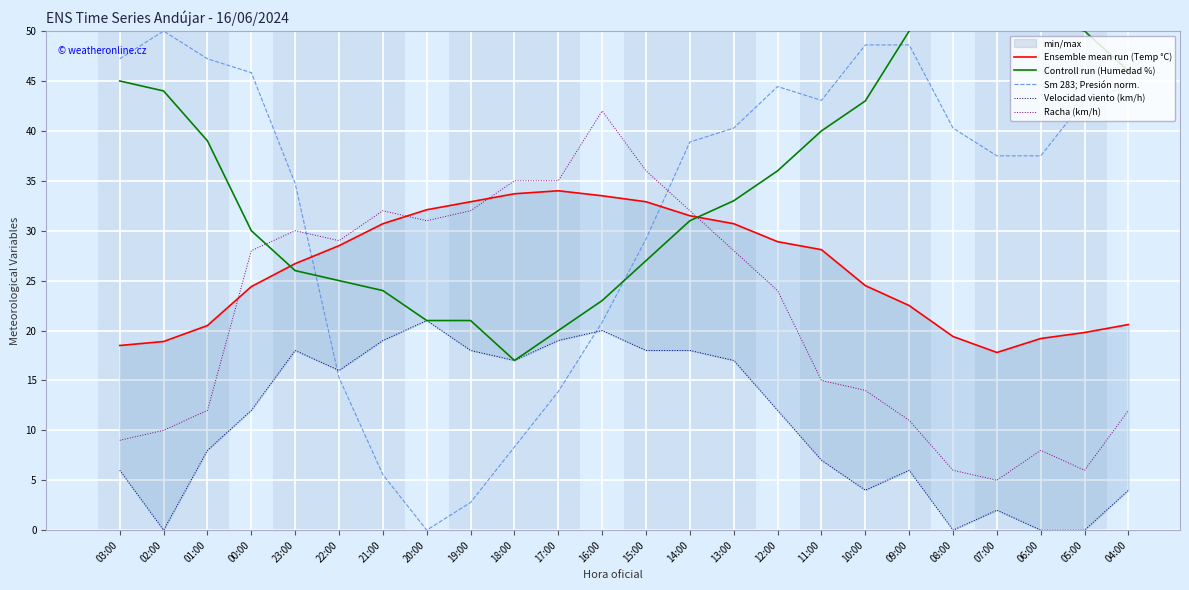

What is the average value of the Sm 283; Presión norm. series?

32.8